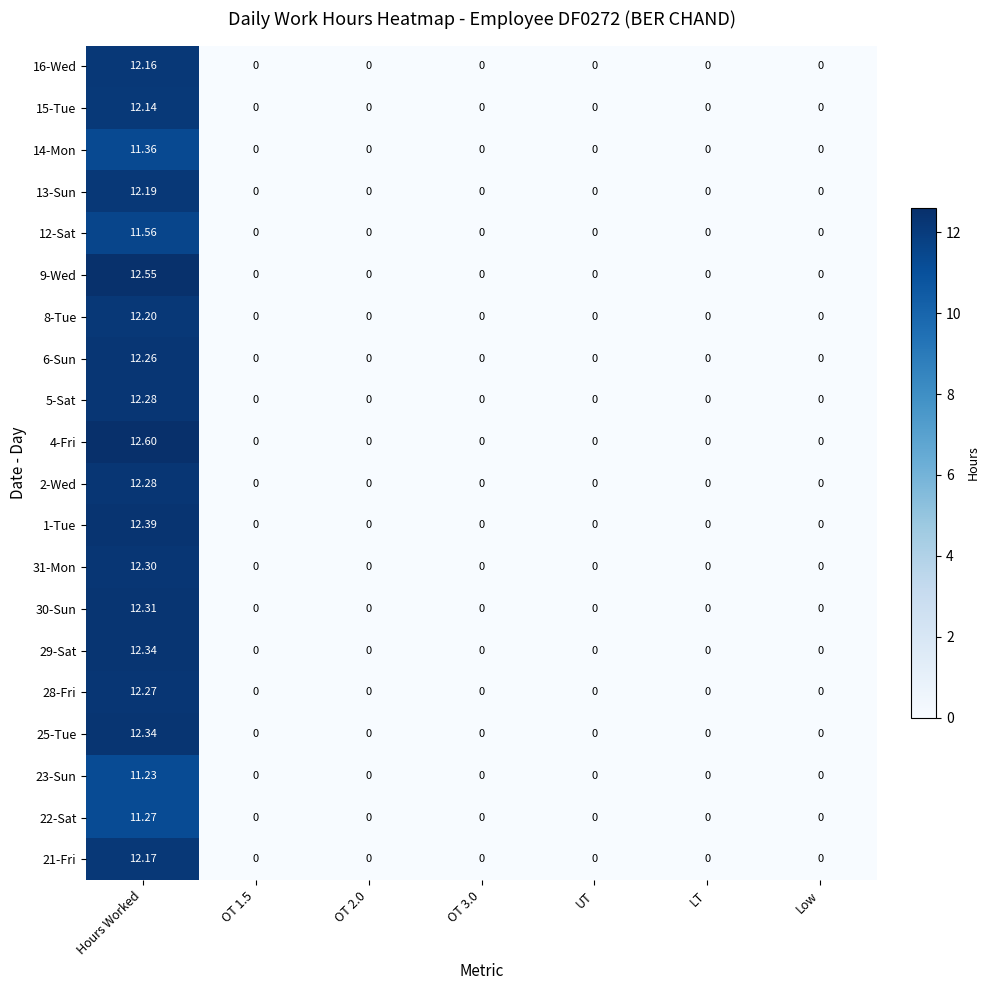

Count the number of data series in this chart.

20